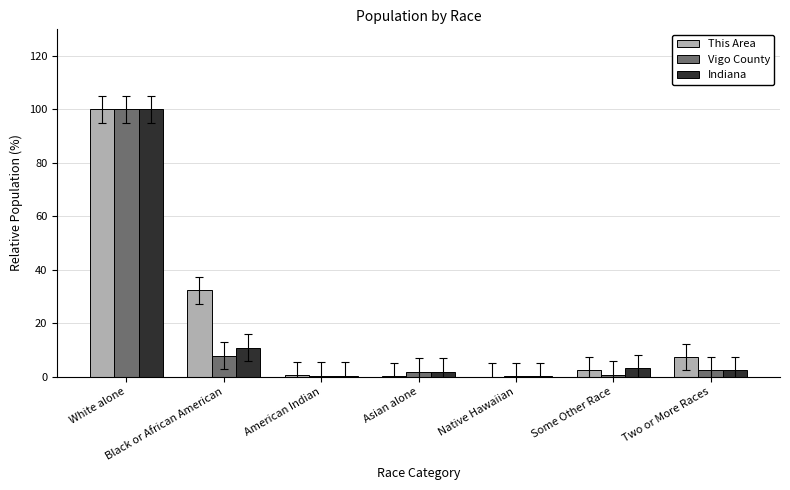

Between Black or African American and Native Hawaiian, which series saw the biggest shift?

This Area